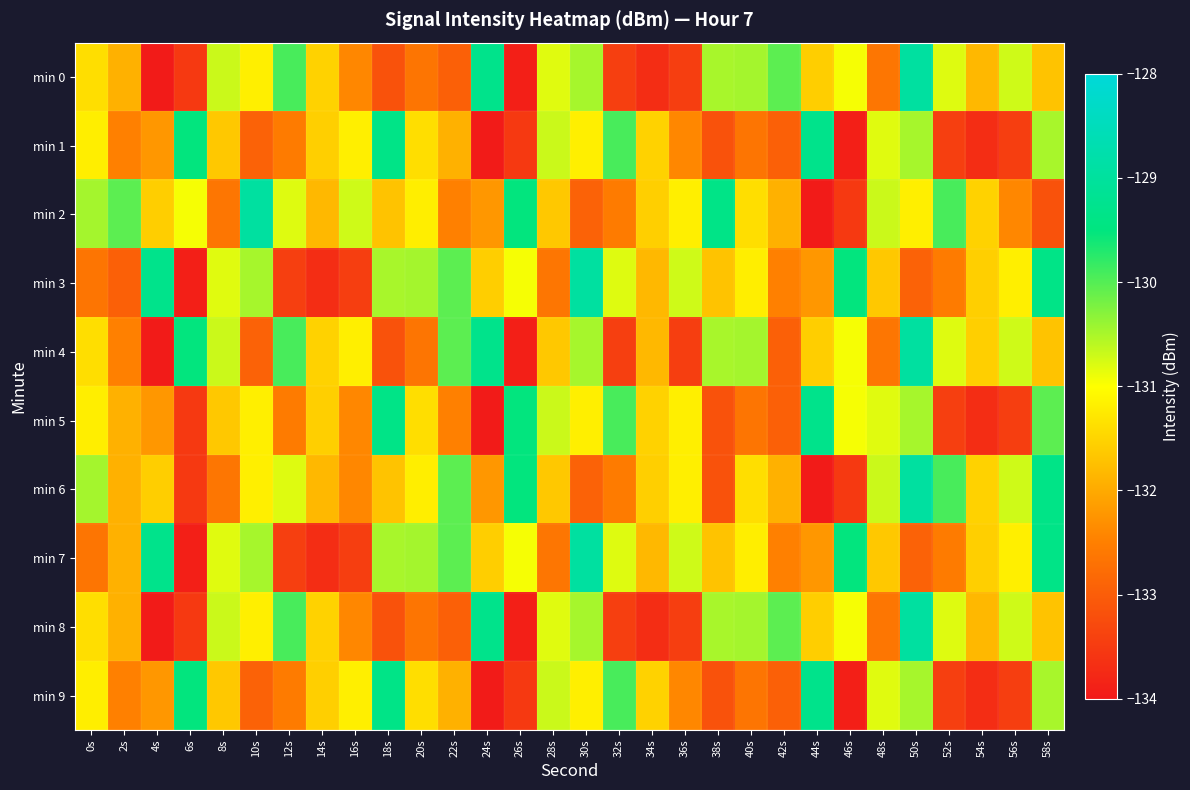

At which category is the sum across all series the highest?

50s